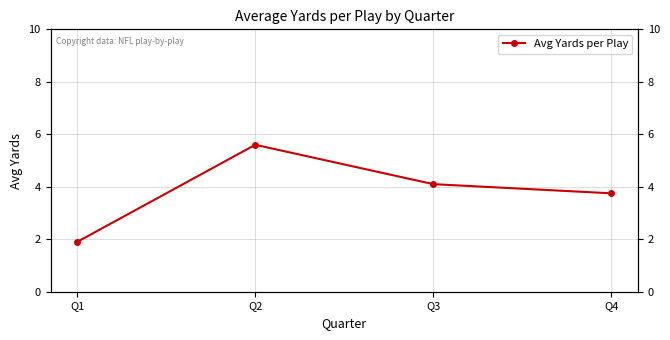

What is the sum of all values?

15.3